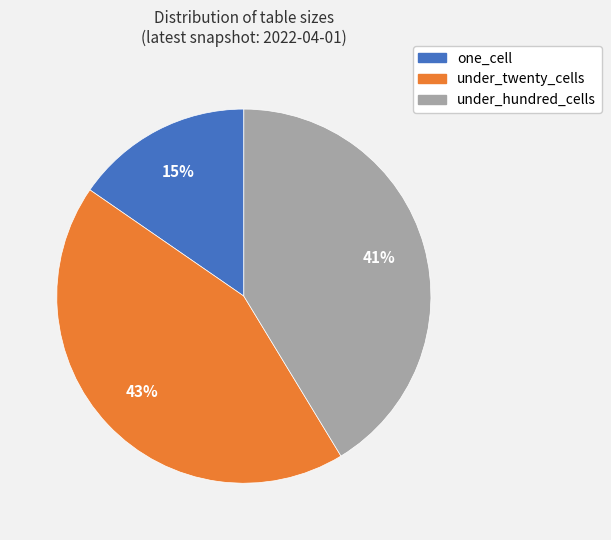

Is there any slice that represents more than half of the pie?

No